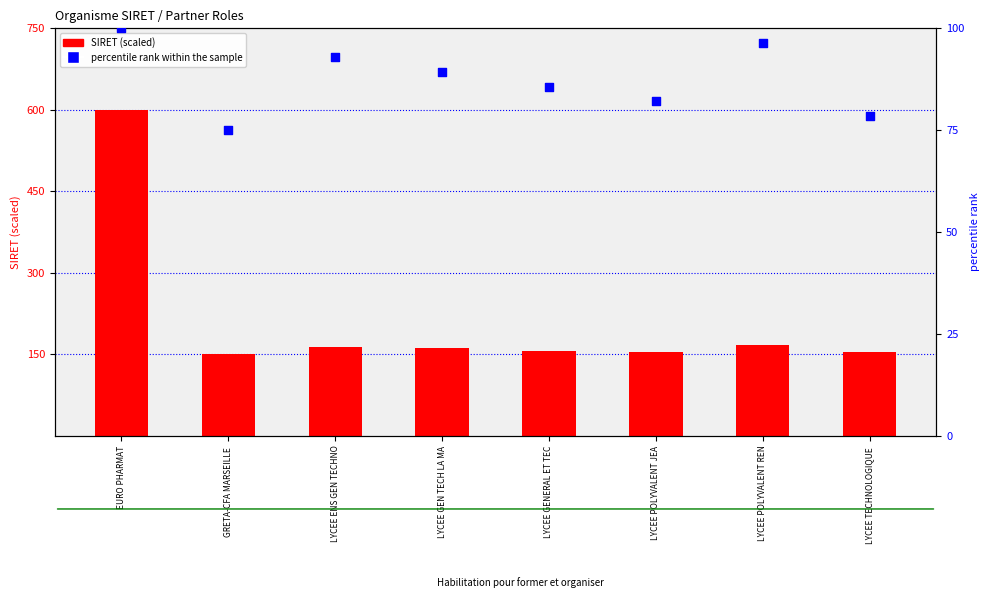

Which series reaches the maximum Y coordinate?

SIRET (scaled)